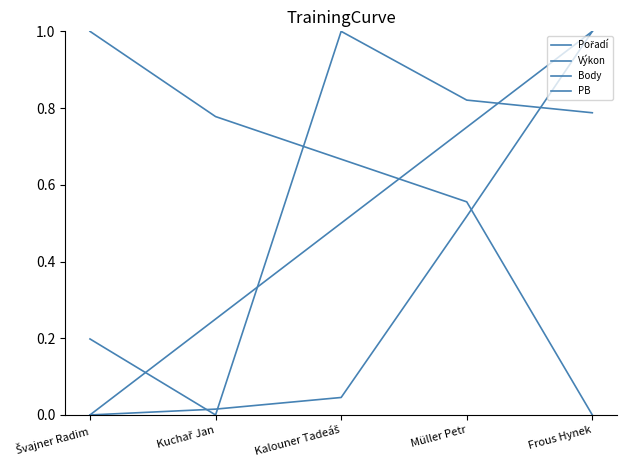

At which label does Výkon reach its peak?

Frous Hynek